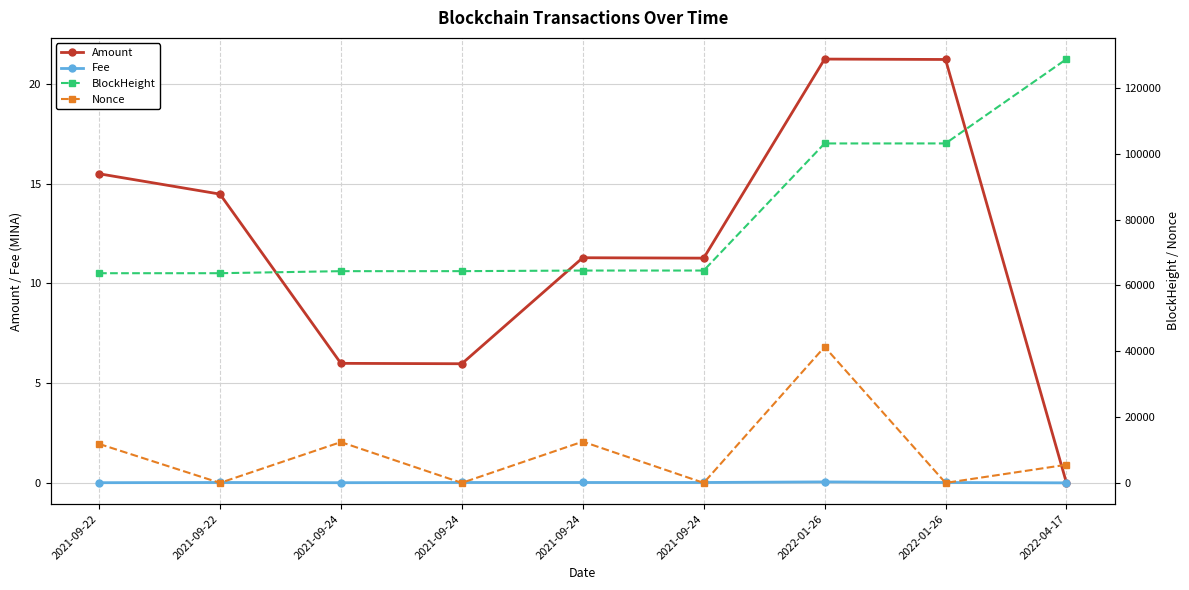

What is the difference between the highest and lowest values at 2021-09-22?

63715.0